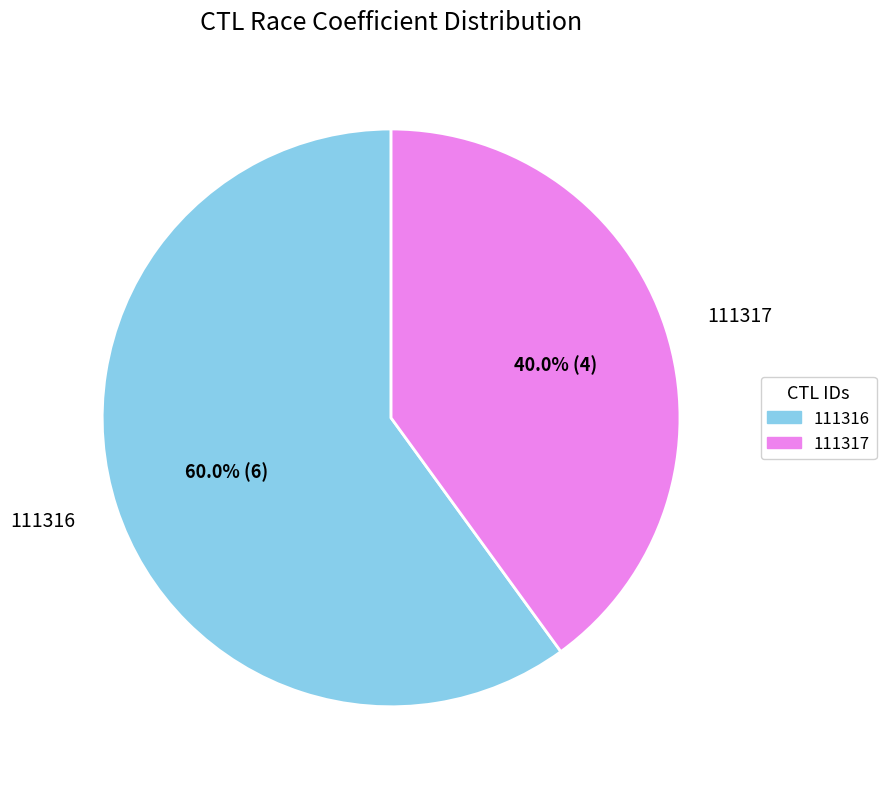

Count the number of slices in the pie.

2